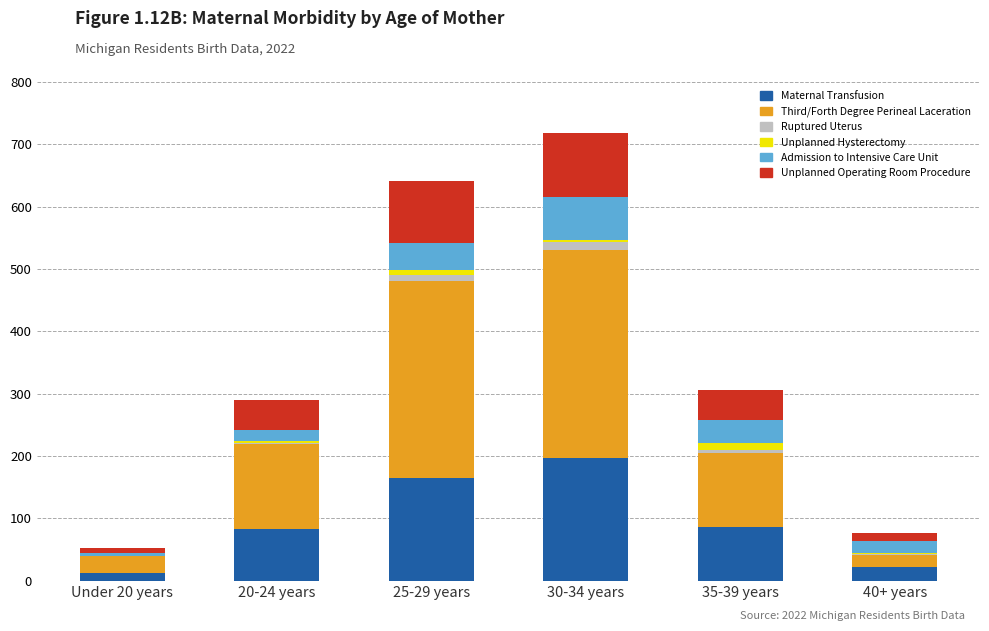

Which category has the highest value in the Maternal Transfusion series?

30-34 years